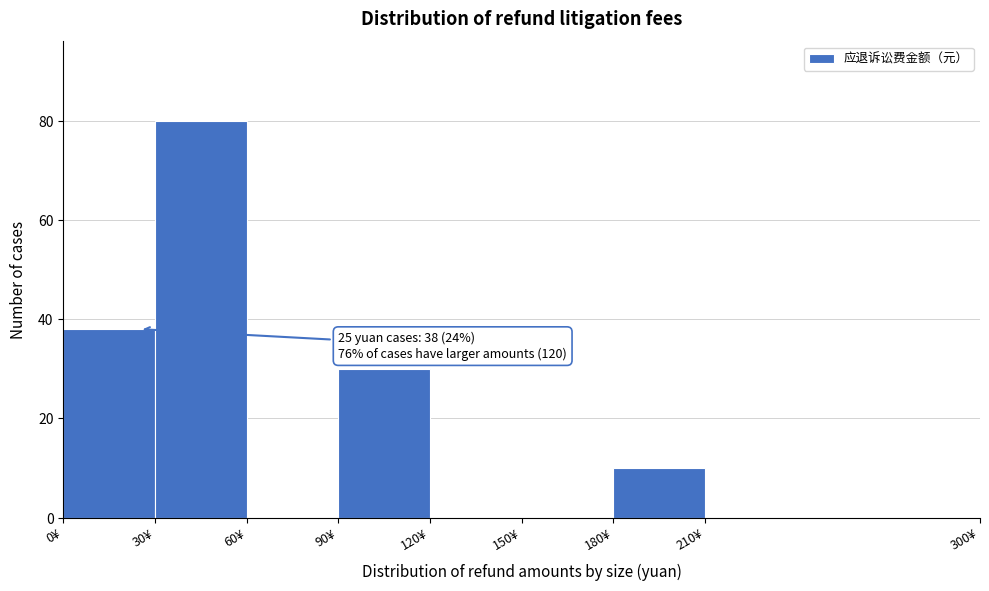

Over which range of the x-axis is the bar tallest?

30 to 60